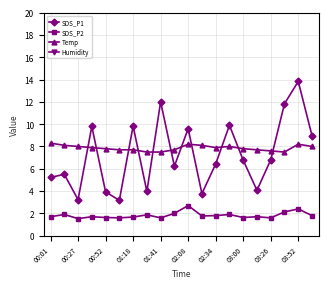

How many lines are shown in the chart?

4